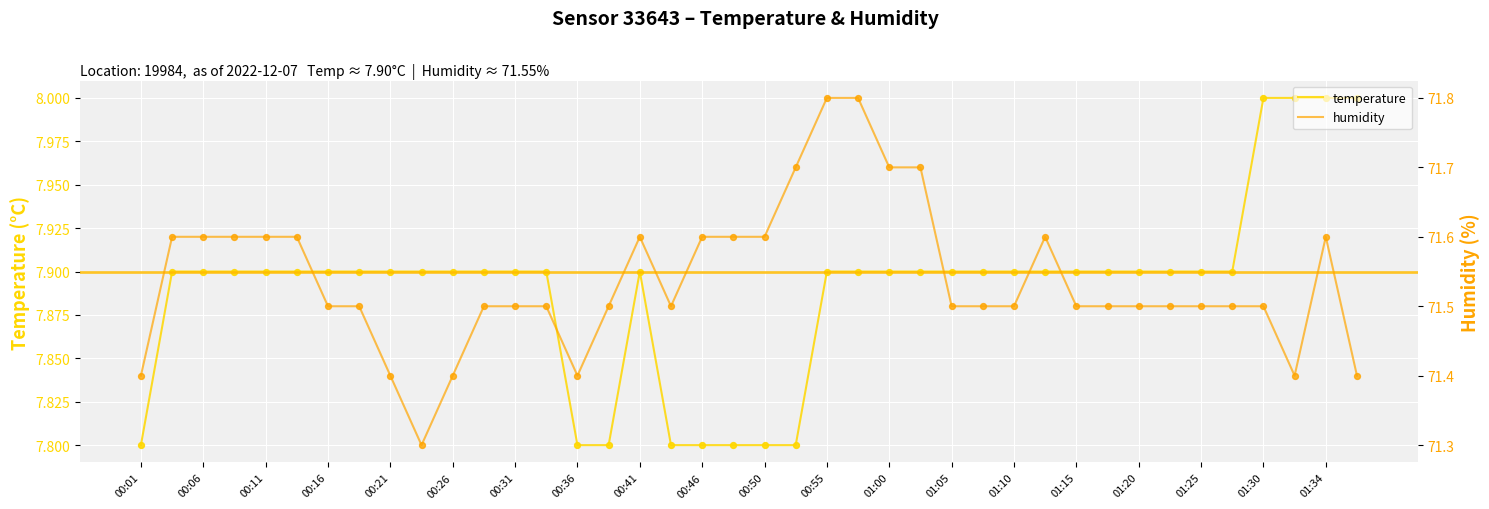

At how many categories does at least one series exceed 50?

40